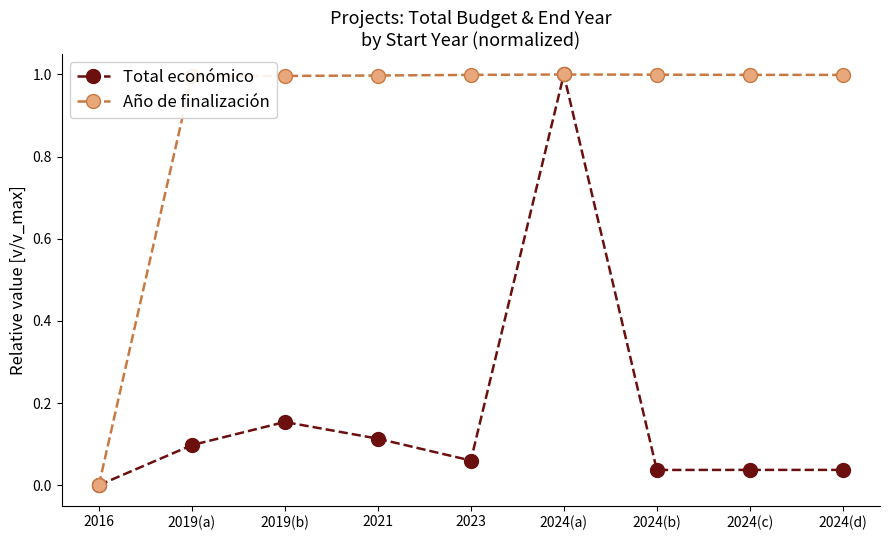

Which series has the largest total across all categories?

Año de finalización